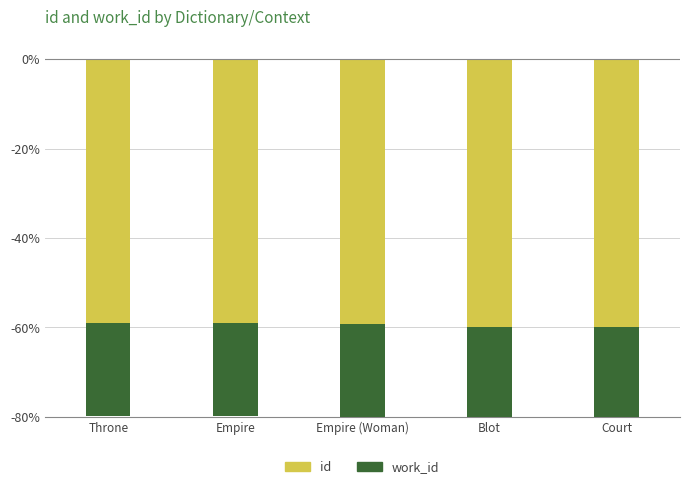

What is the label of the 4th bar from the left?

Blot